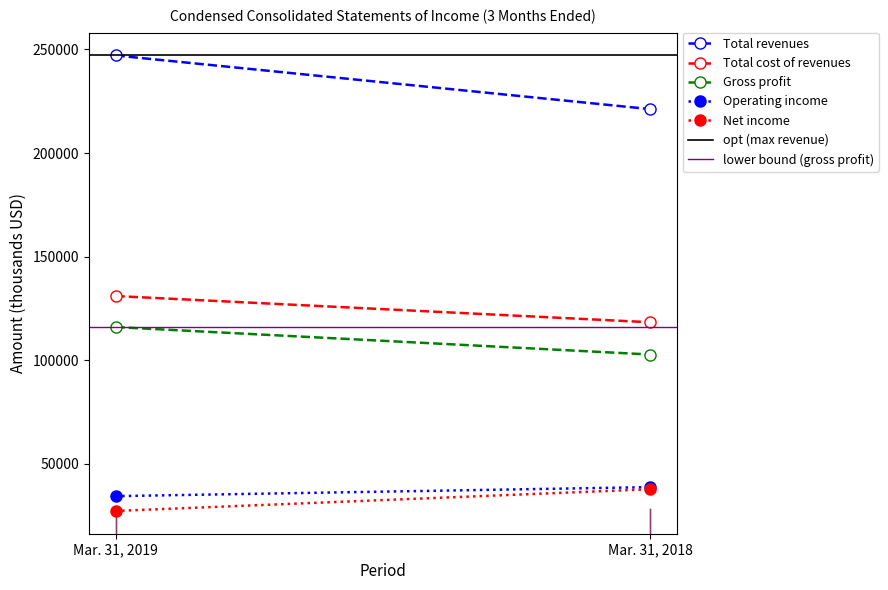

At which label does Gross profit reach its peak?

Mar. 31, 2019